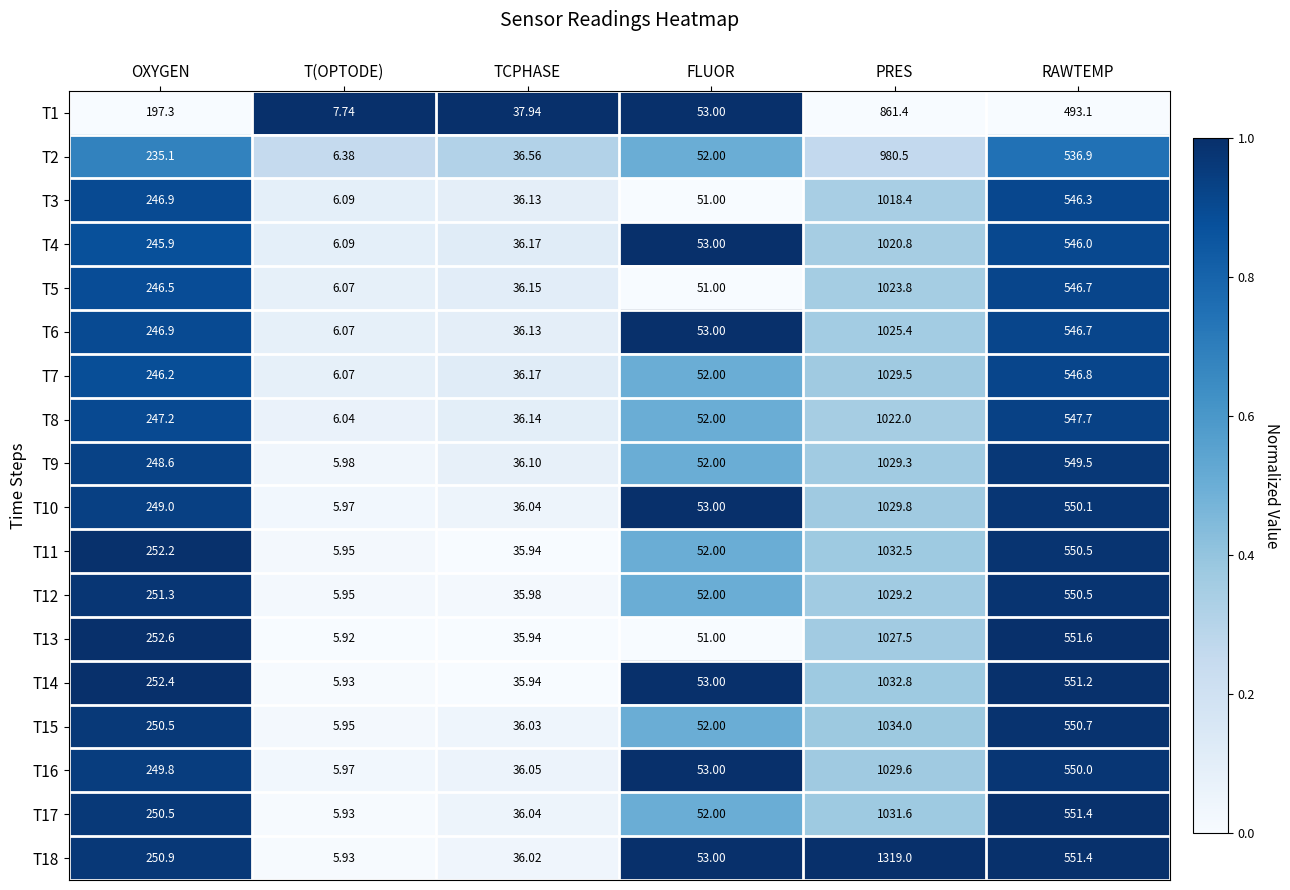

Where does the T15 series first go above 250?

OXYGEN